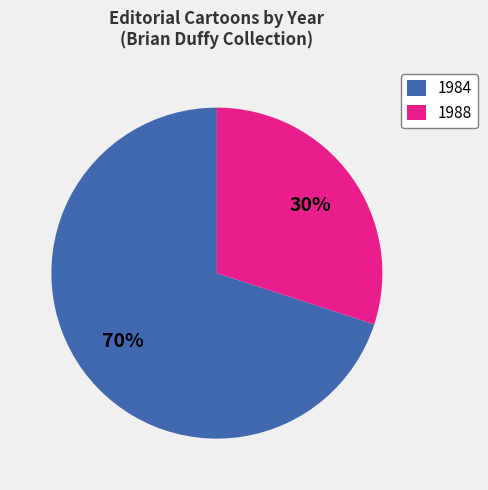

Is there any slice that represents more than half of the pie?

Yes